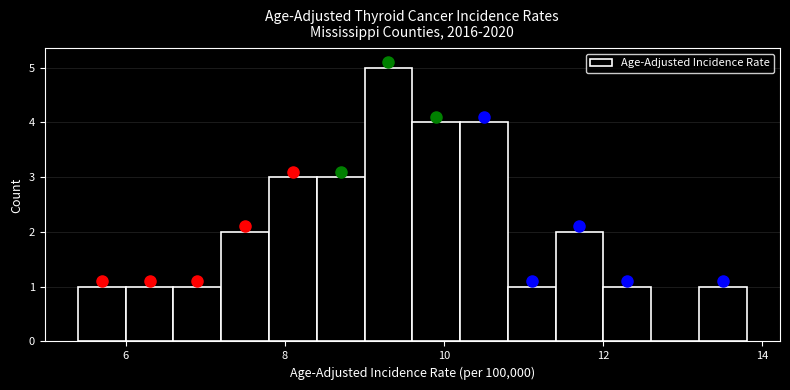

Around what value on the x-axis is the tallest bar? Give the approximate position of its centre, as read against the axis.

9.4